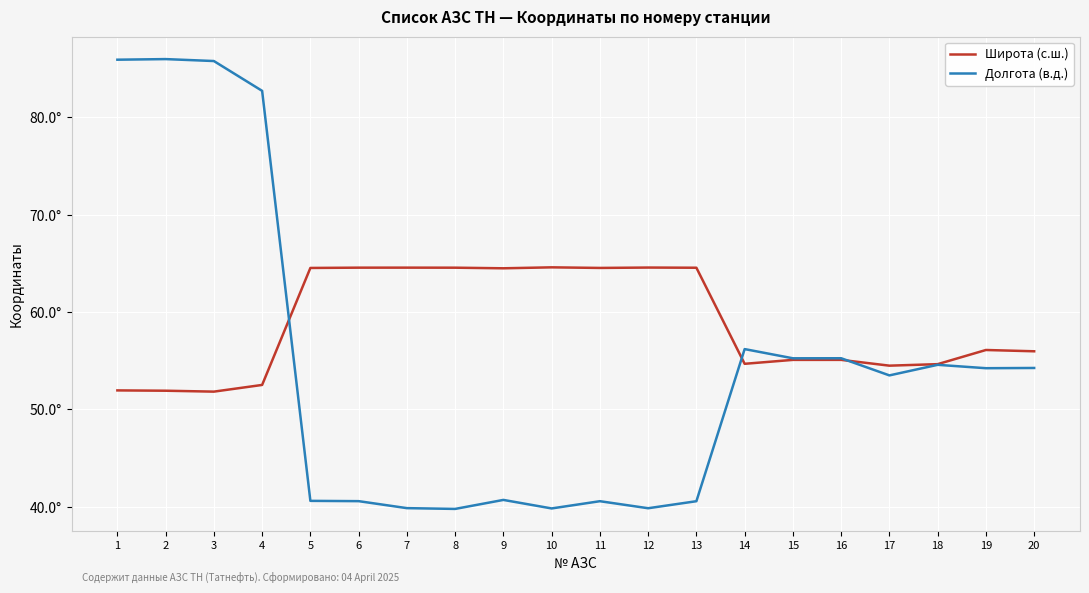

Does the chart have visible grid lines?

Yes